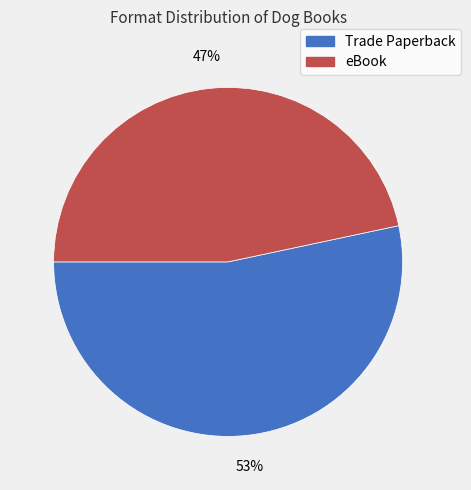

Count the number of slices in the pie.

2